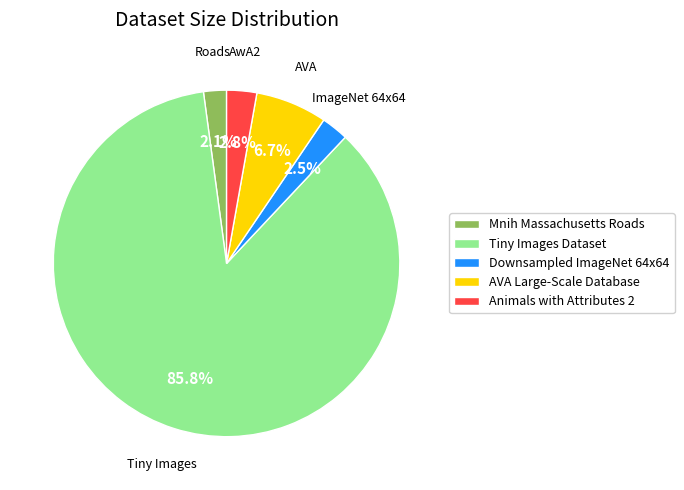

Which slice represents more than half of the pie?

Tiny Images Dataset